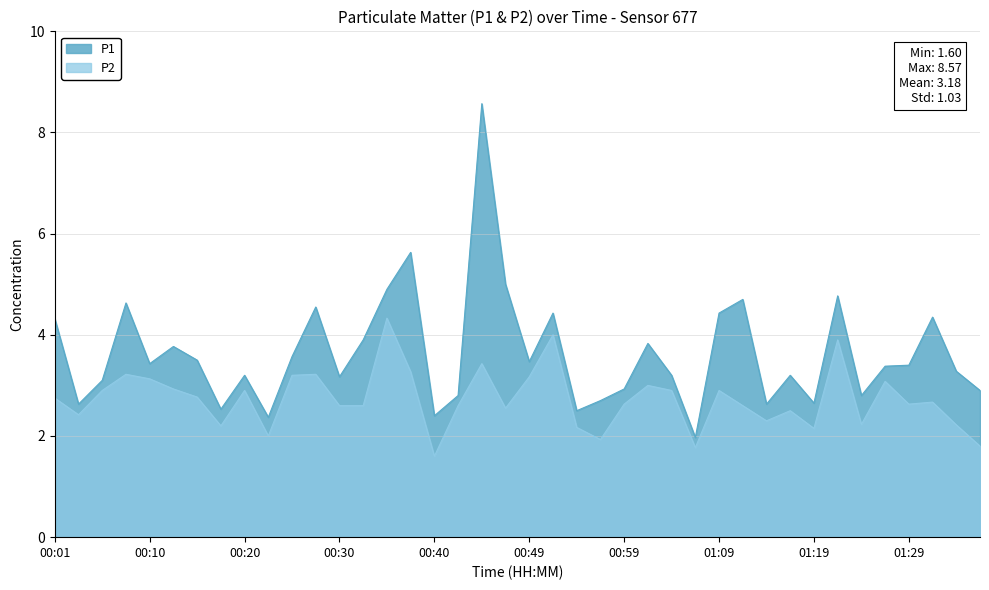

Read the P2 value at 01:09.

2.9